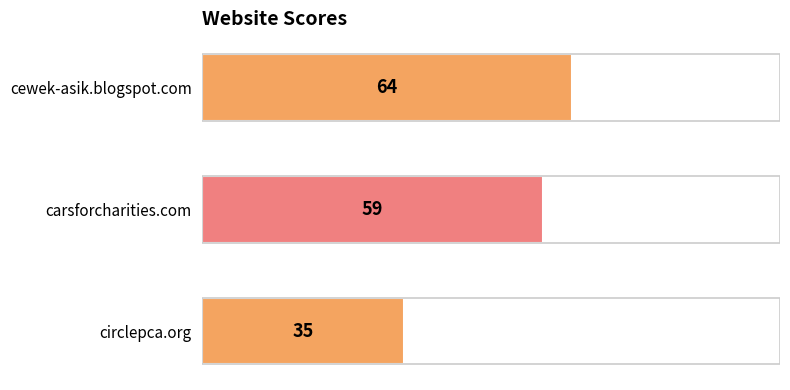

How many data points are less than 59?

1